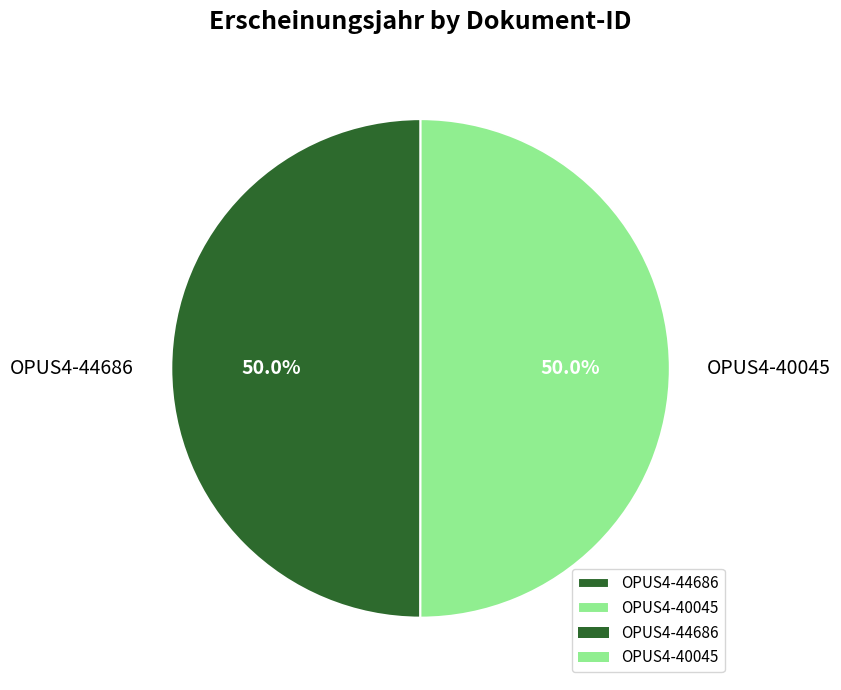

Do OPUS4-40045 and OPUS4-44686 together represent more than half of the pie?

Yes